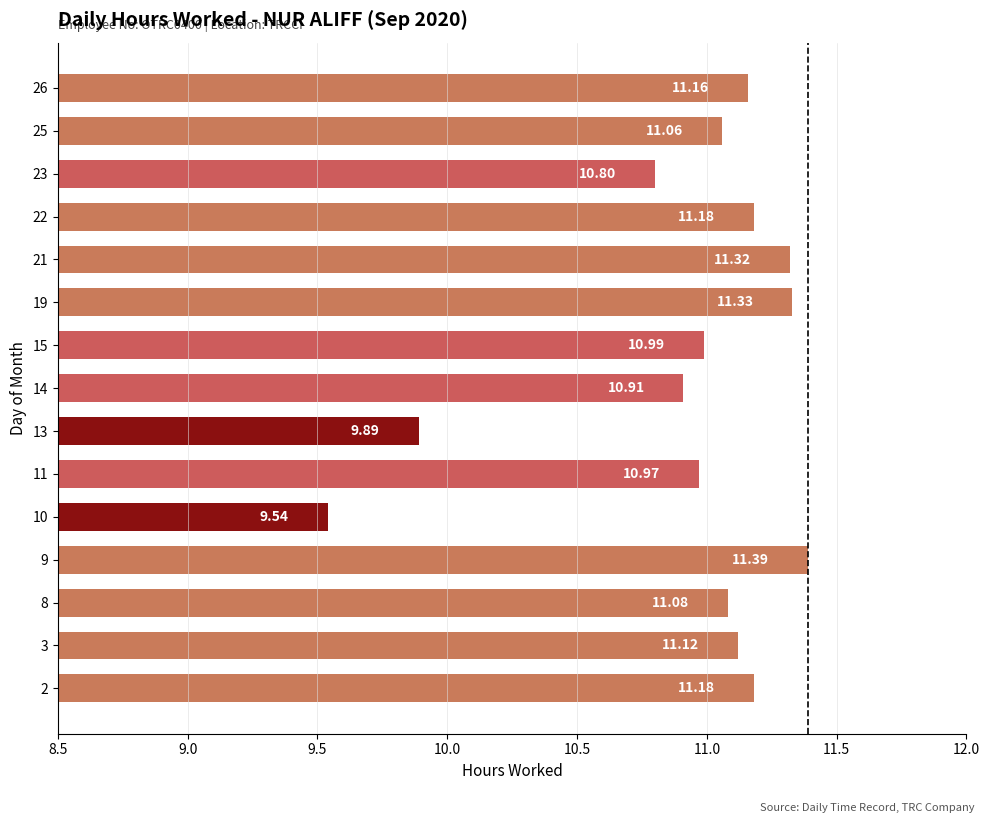

At which category does the chart reach its minimum across all series?

10